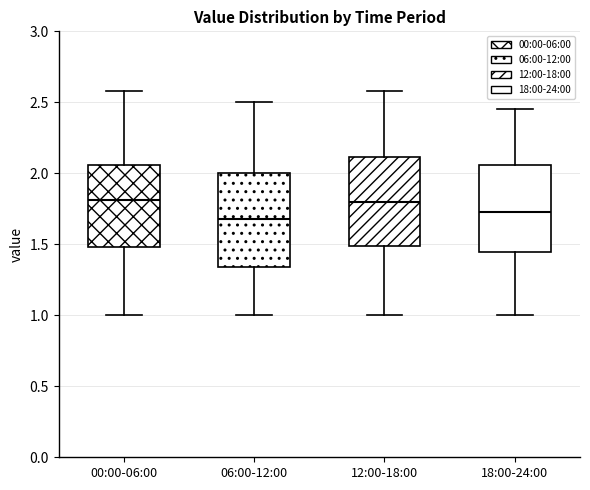

Reading left to right, transcribe this box plot: for each box, give where its median line is, the range the box spans, and where its two whiskers end, as read against the y-axis. The values are not printed on the chart, so give them approximately, as read against the axis.

00:00-06:00: median 1.80, box 1.50 to 2.05, whiskers 1.00 to 2.60
06:00-12:00: median 1.70, box 1.35 to 2.00, whiskers 1.00 to 2.50
12:00-18:00: median 1.80, box 1.50 to 2.10, whiskers 1.00 to 2.60
18:00-24:00: median 1.75, box 1.45 to 2.05, whiskers 1.00 to 2.45